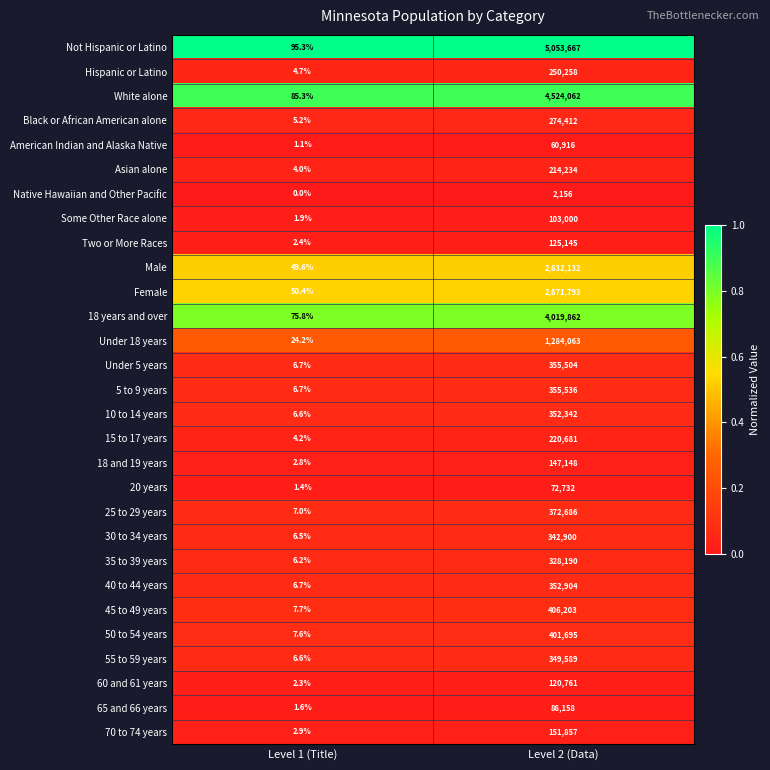

At which category is the sum across all series the highest?

Level 2 (Data)